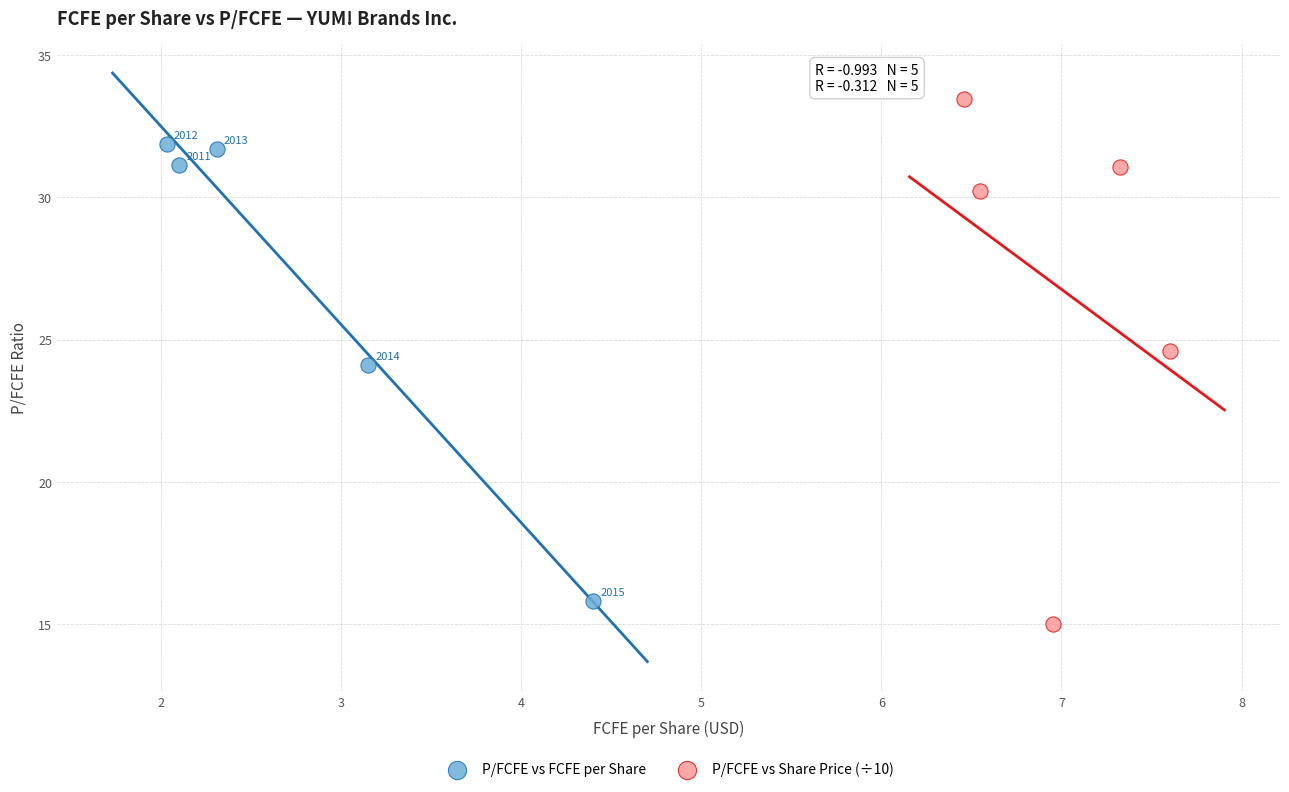

Which series has the largest Y range (max minus min)?

P/FCFE vs Share Price (÷10)